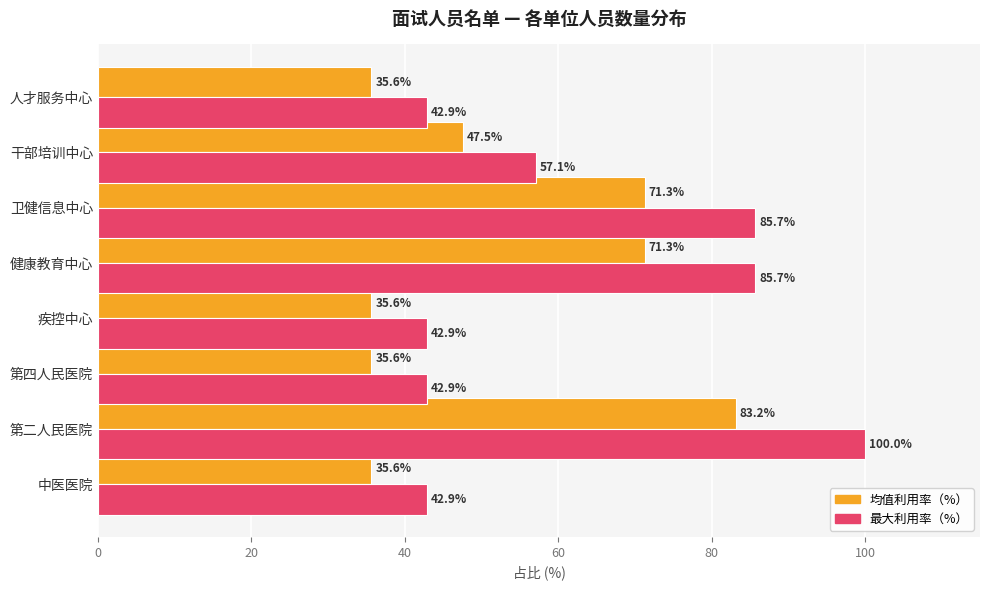

What is the maximum value shown in the chart?

100.0